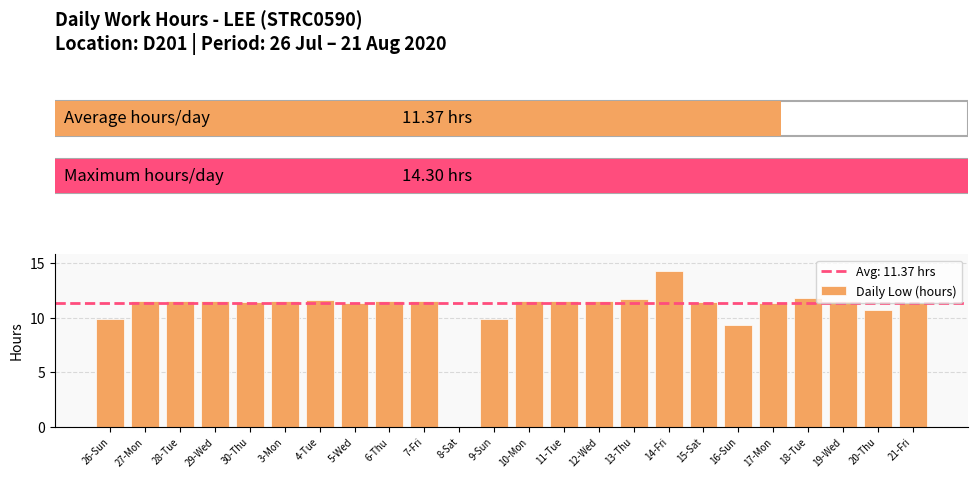

What is the greatest value displayed?

14.3